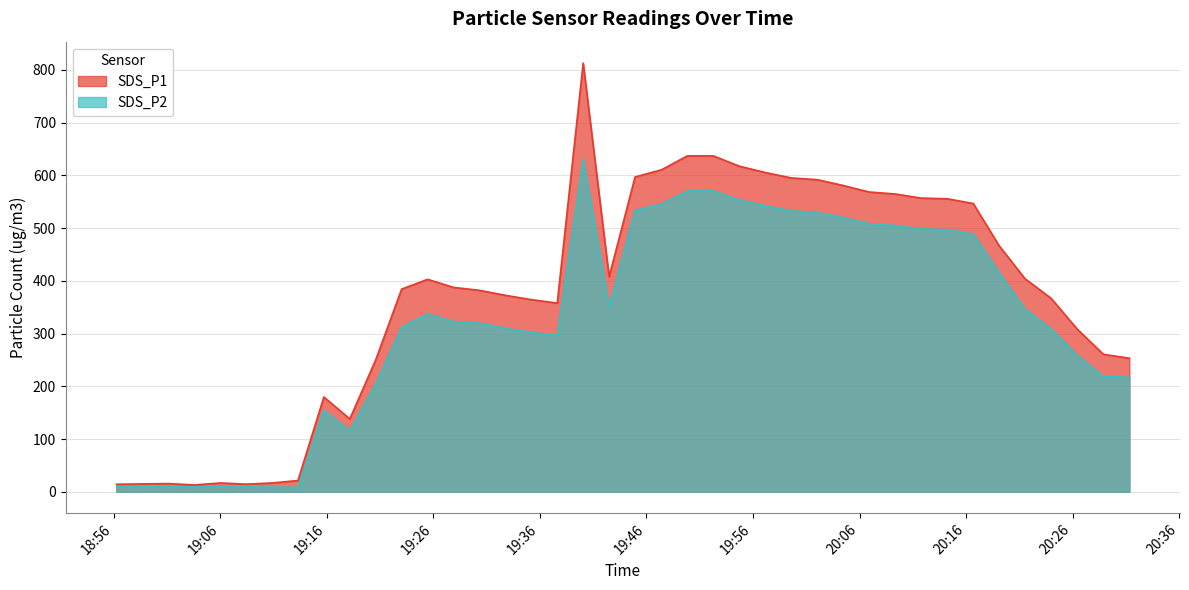

Which series has the widest spread of values?

SDS_P1